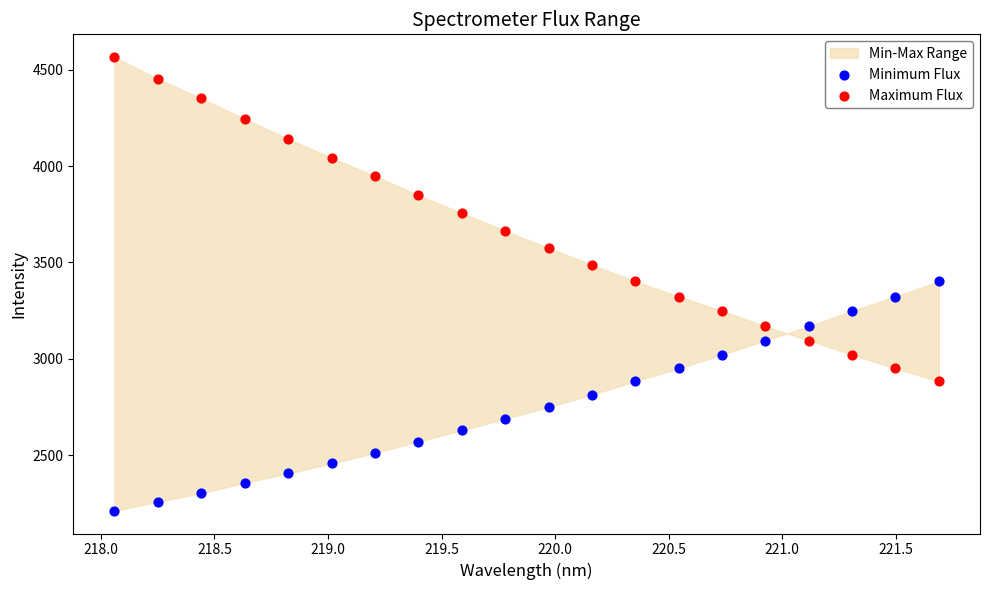

Across all data points, what is the range of X values (max minus min)?

3.6